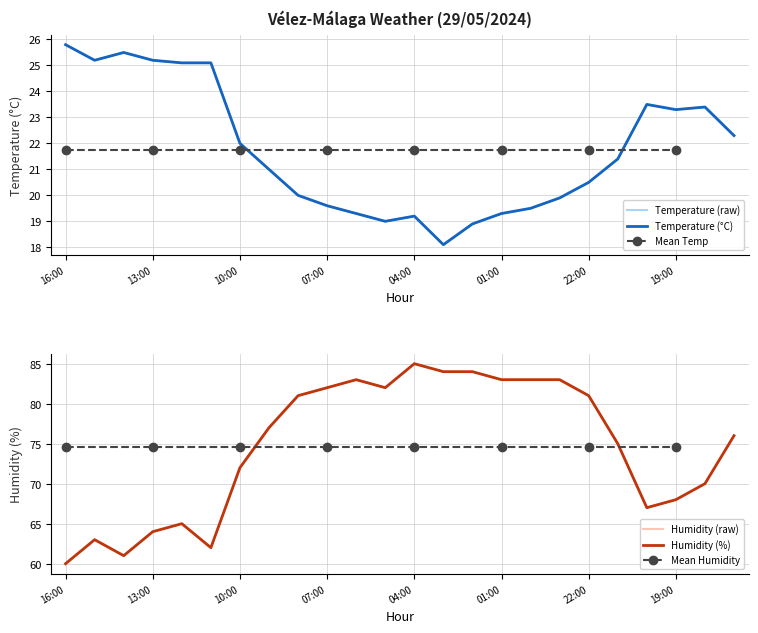

What is the total value across all series at 04:00?

104.2